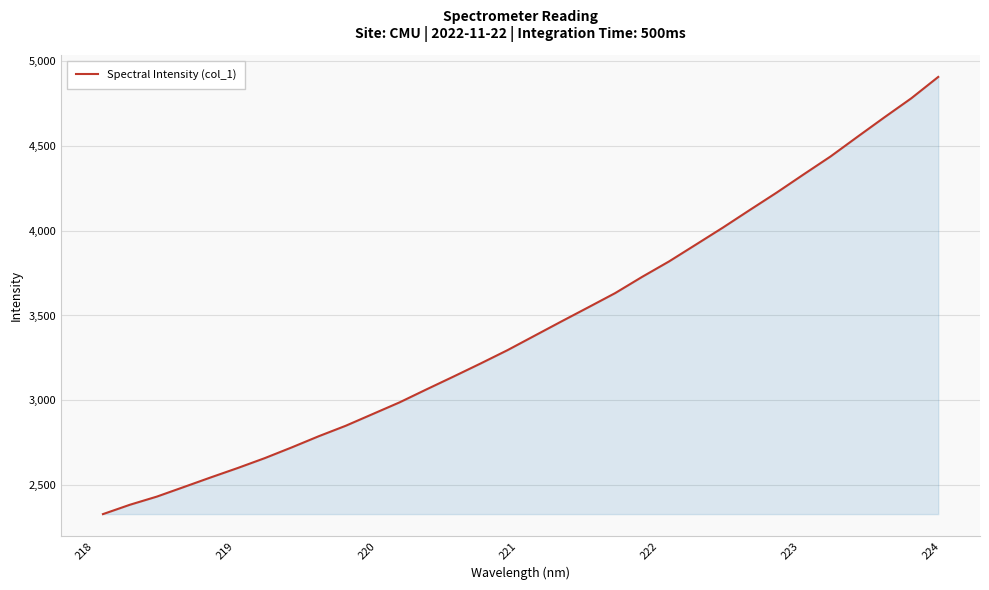

What is the smallest value displayed?

2328.7